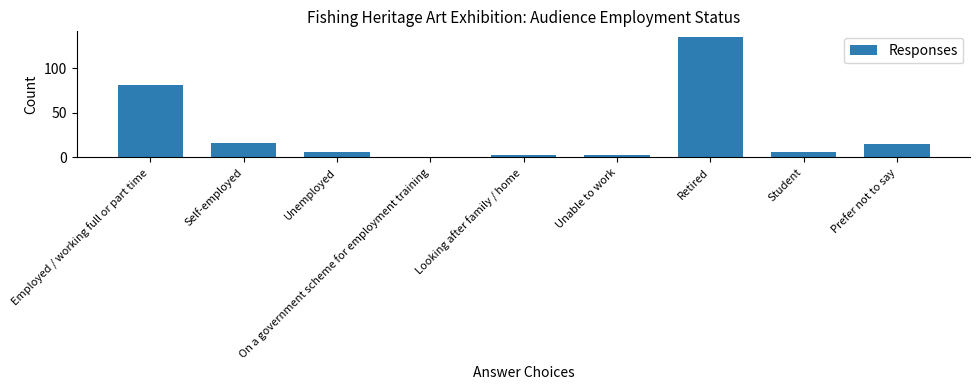

What is the change in value from Unable to work to Student?

+3